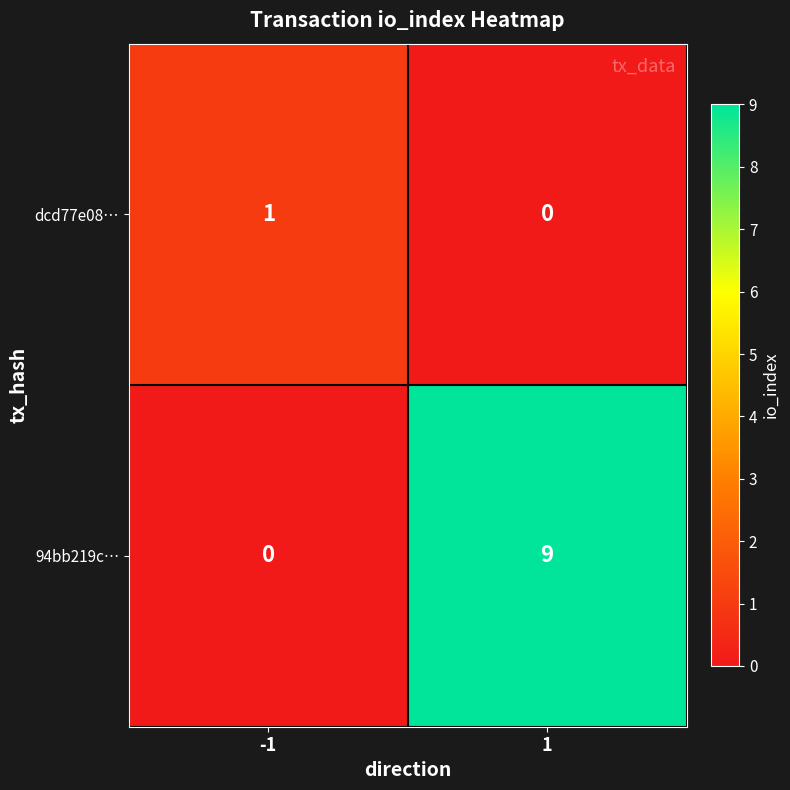

Count the number of categories in the chart.

2